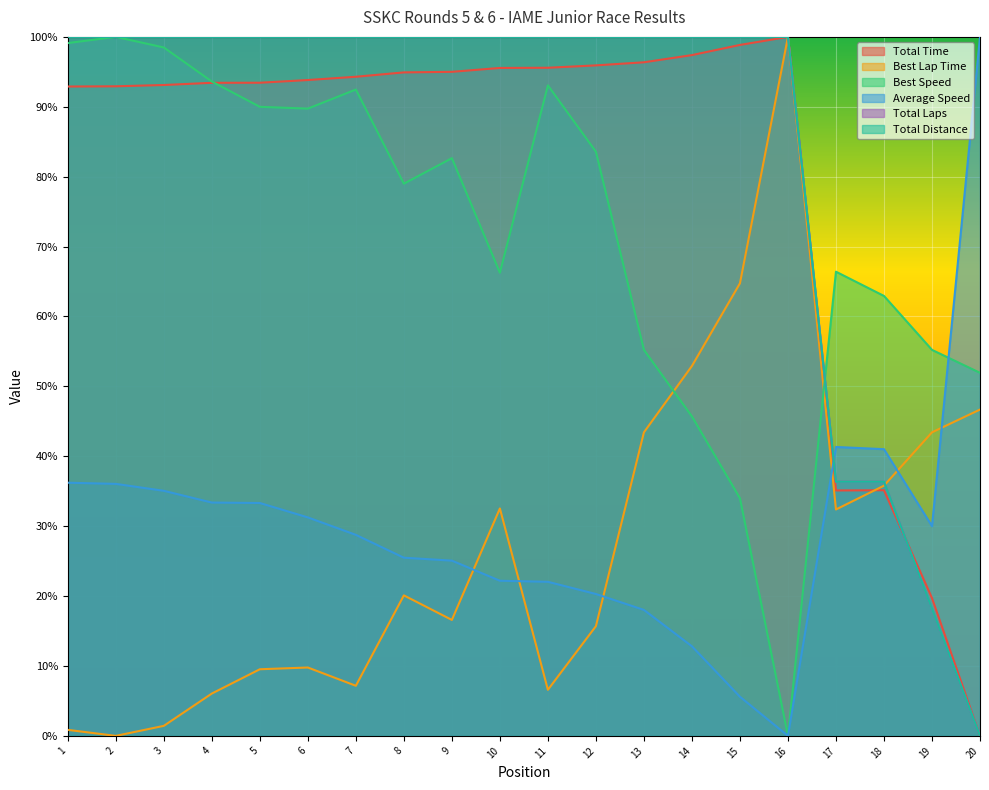

What is the sum of all Average Speed values?

597.9